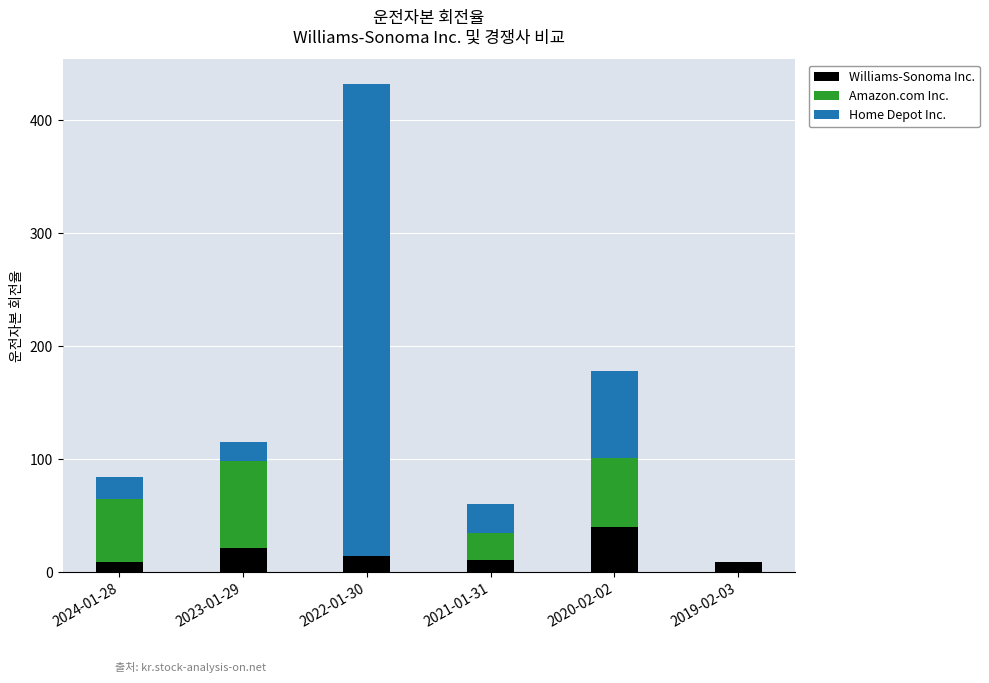

How many categories are shown in the chart?

6